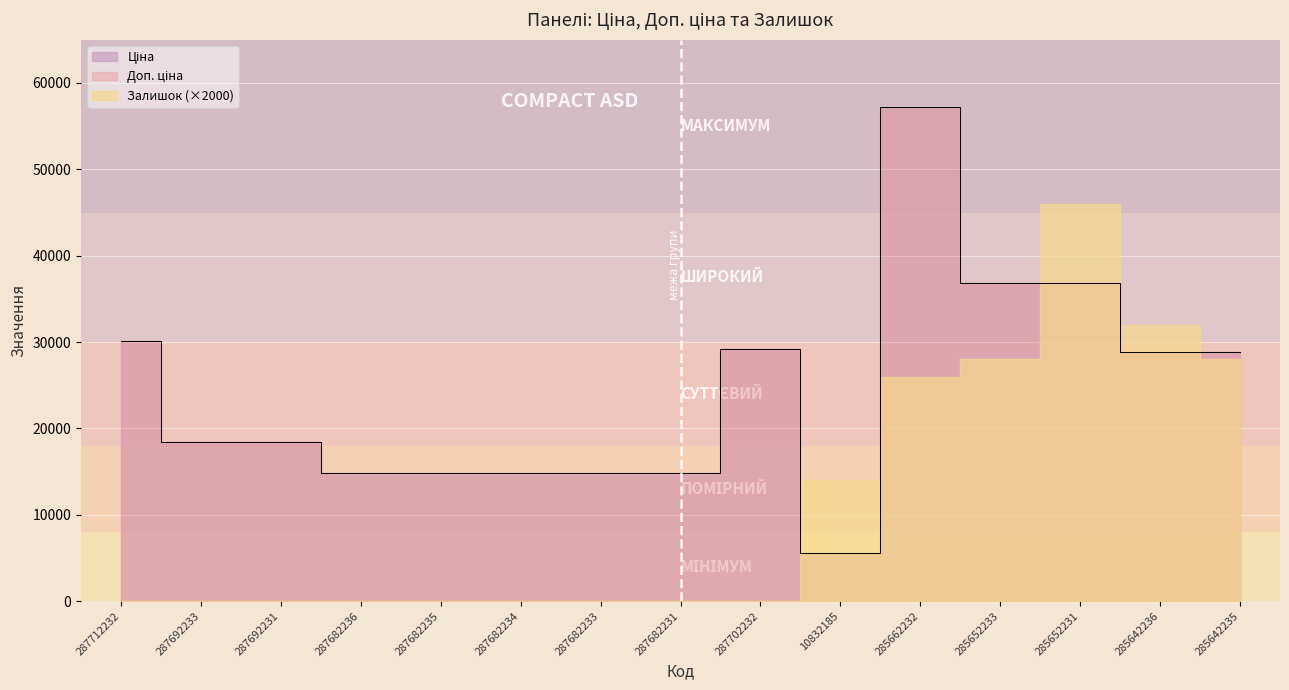

In Доп. ціна, how many points are lower than both neighbors (excluding endpoints)?

1